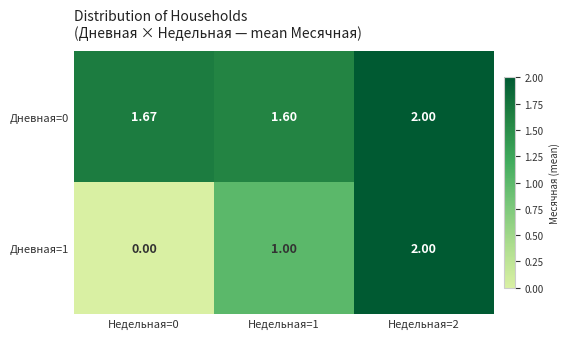

How many distinct data groups are displayed?

2